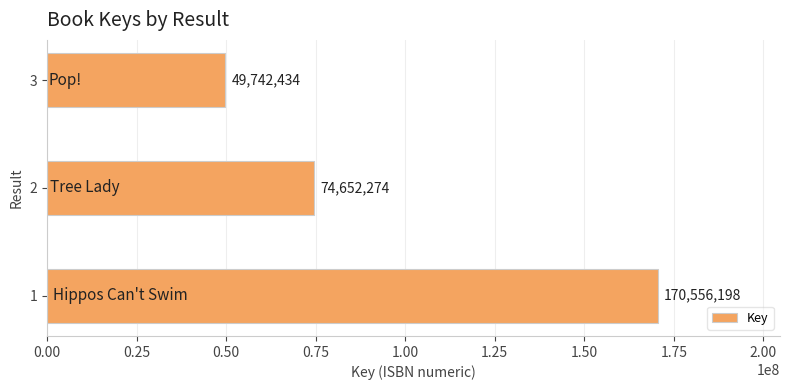

Reading top to bottom, extract all data points from this chart.

49742434	74652274	170556198